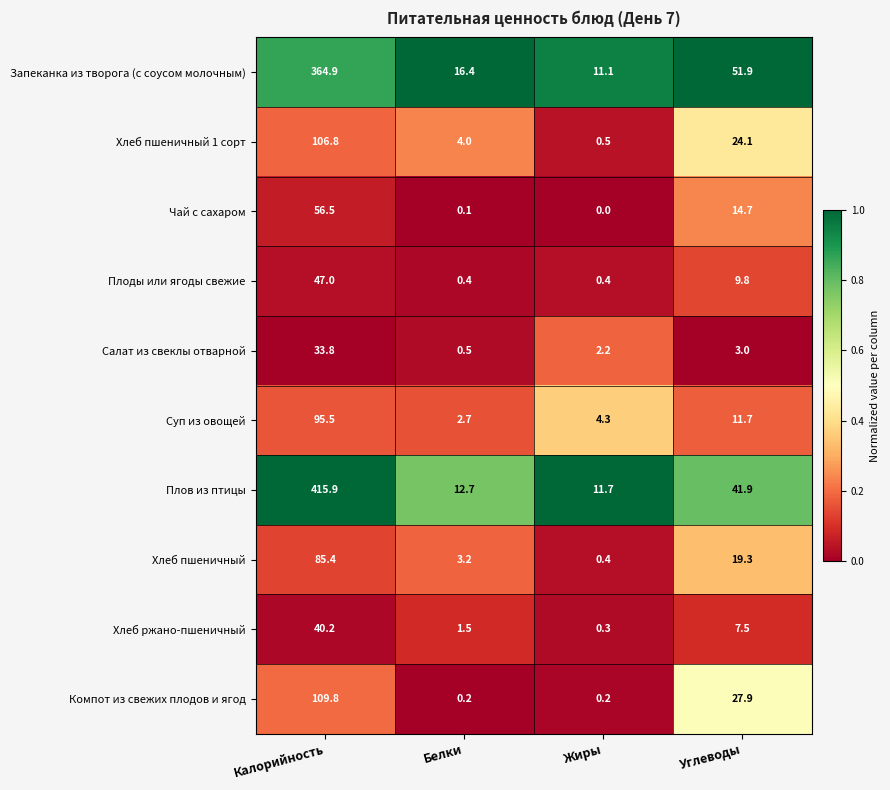

Which series has the largest range (max minus min)?

Плов из птицы